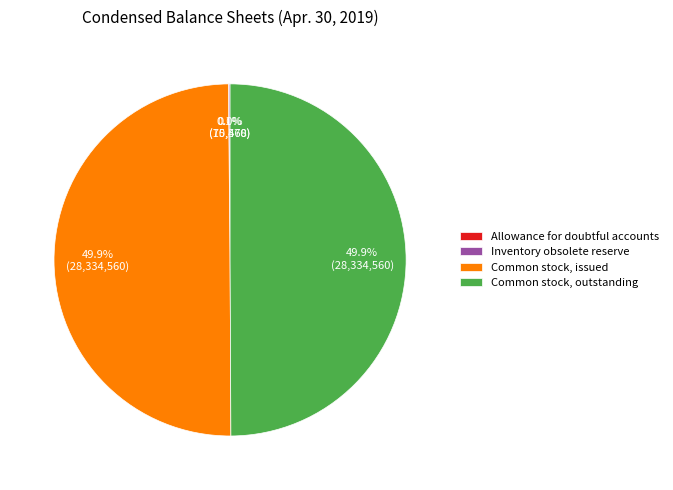

How much of the chart is everything except Common stock, issued?

50.1%